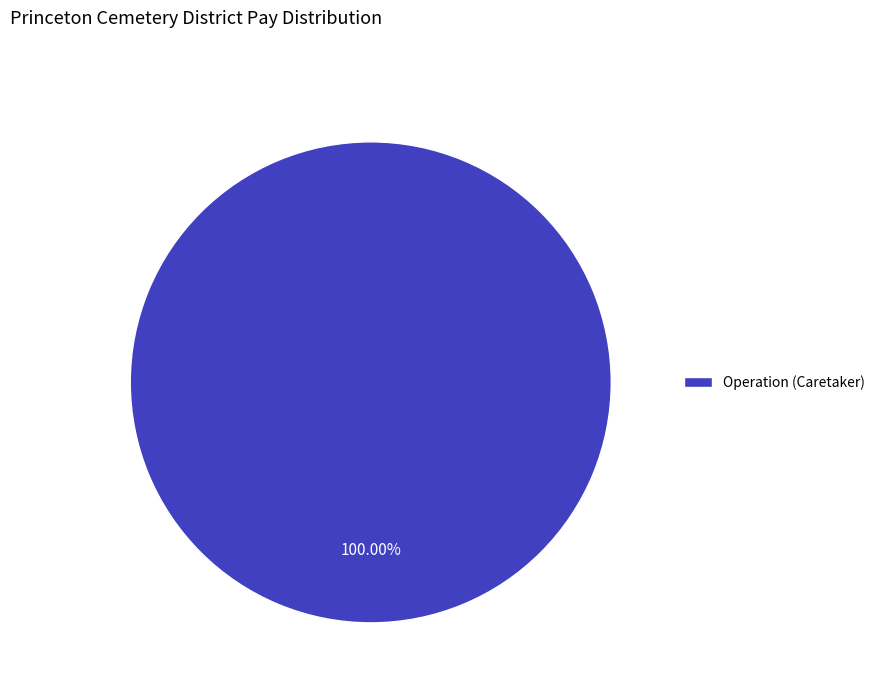

Rank the categories by value from highest to lowest.

Operation (Caretaker)